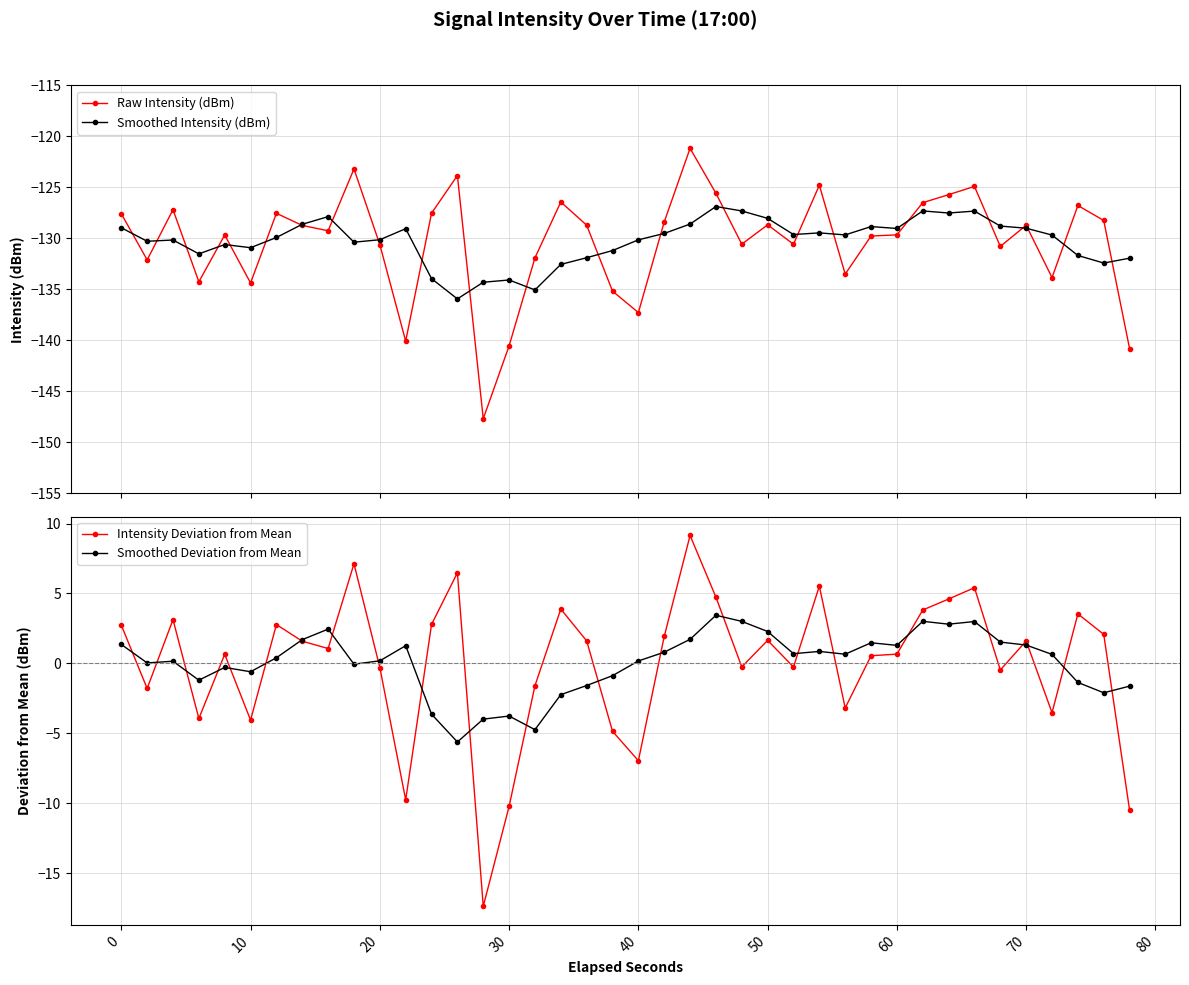

The Smoothed Deviation from Mean series shows 1.3 at 60. True or false?

True